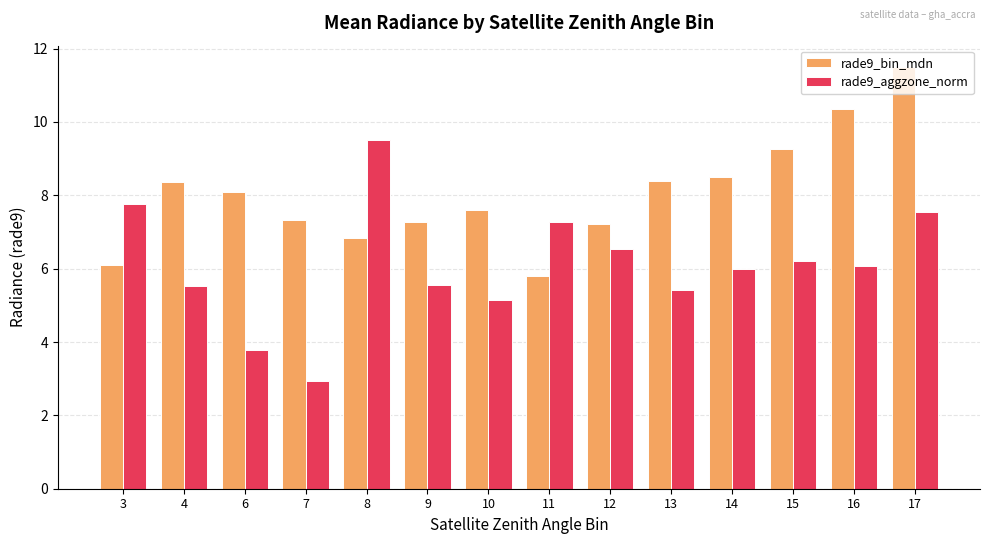

What is the value of the rade9_bin_mdn bar at the 14th from the left?

11.5